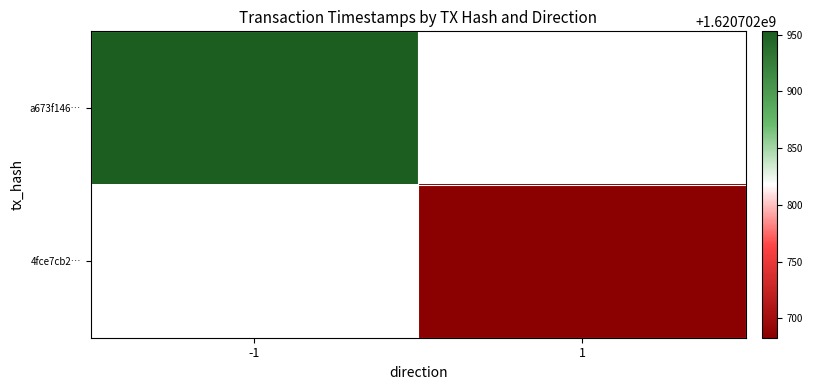

How many distinct data groups are displayed?

2